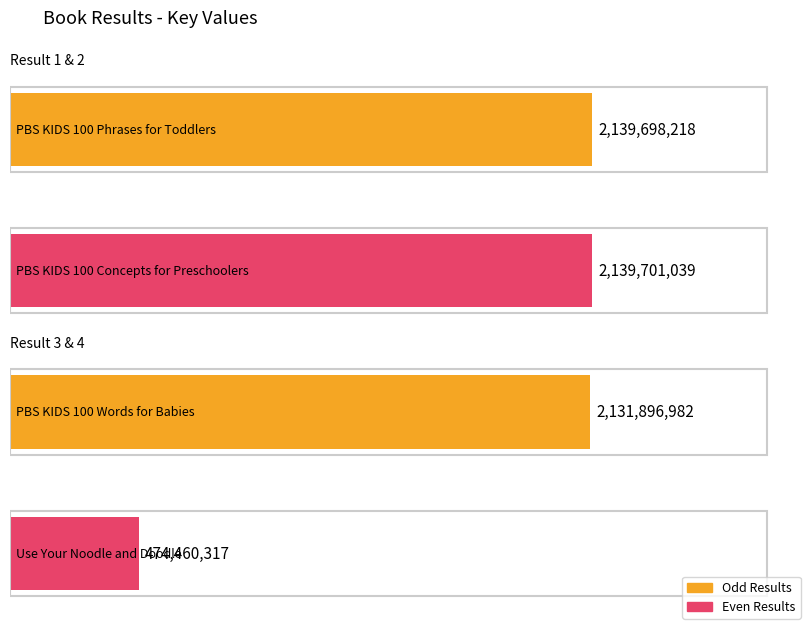

Which category has the highest value across all series?

2